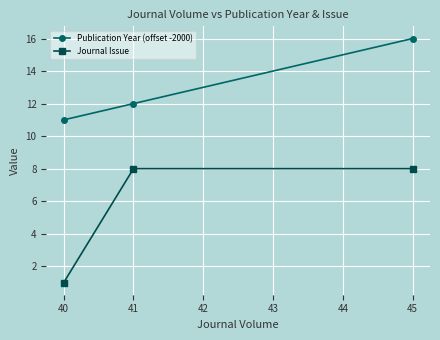

Reading left to right, transcribe all the data shown in this chart.

Publication Year (offset -2000): 11	12	16
Journal Issue: 1	8	8